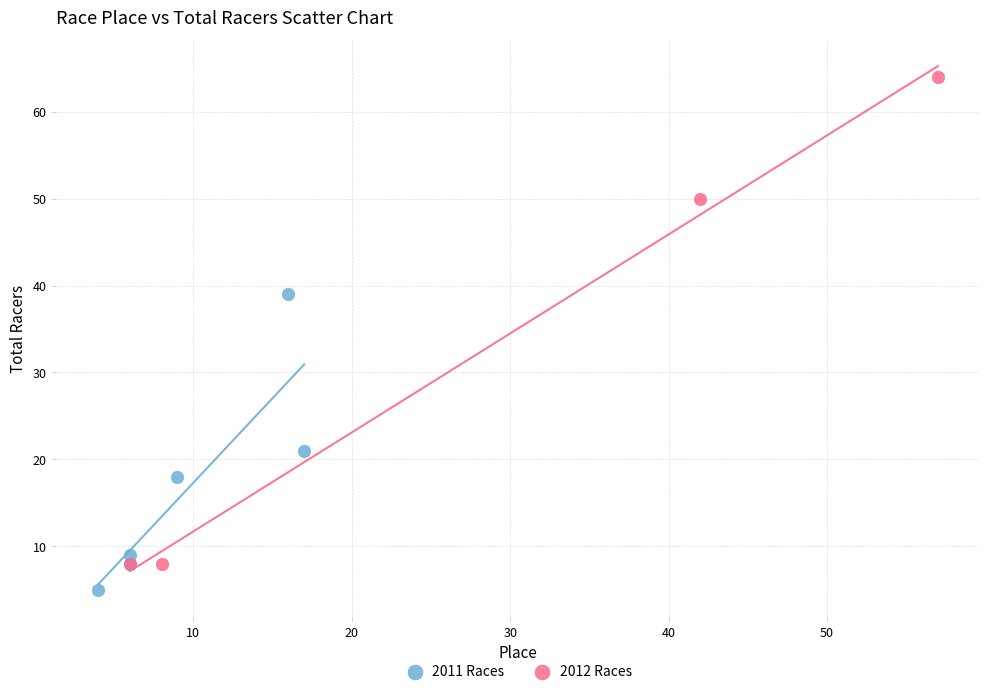

Which series reaches the maximum Y coordinate?

2012 Races